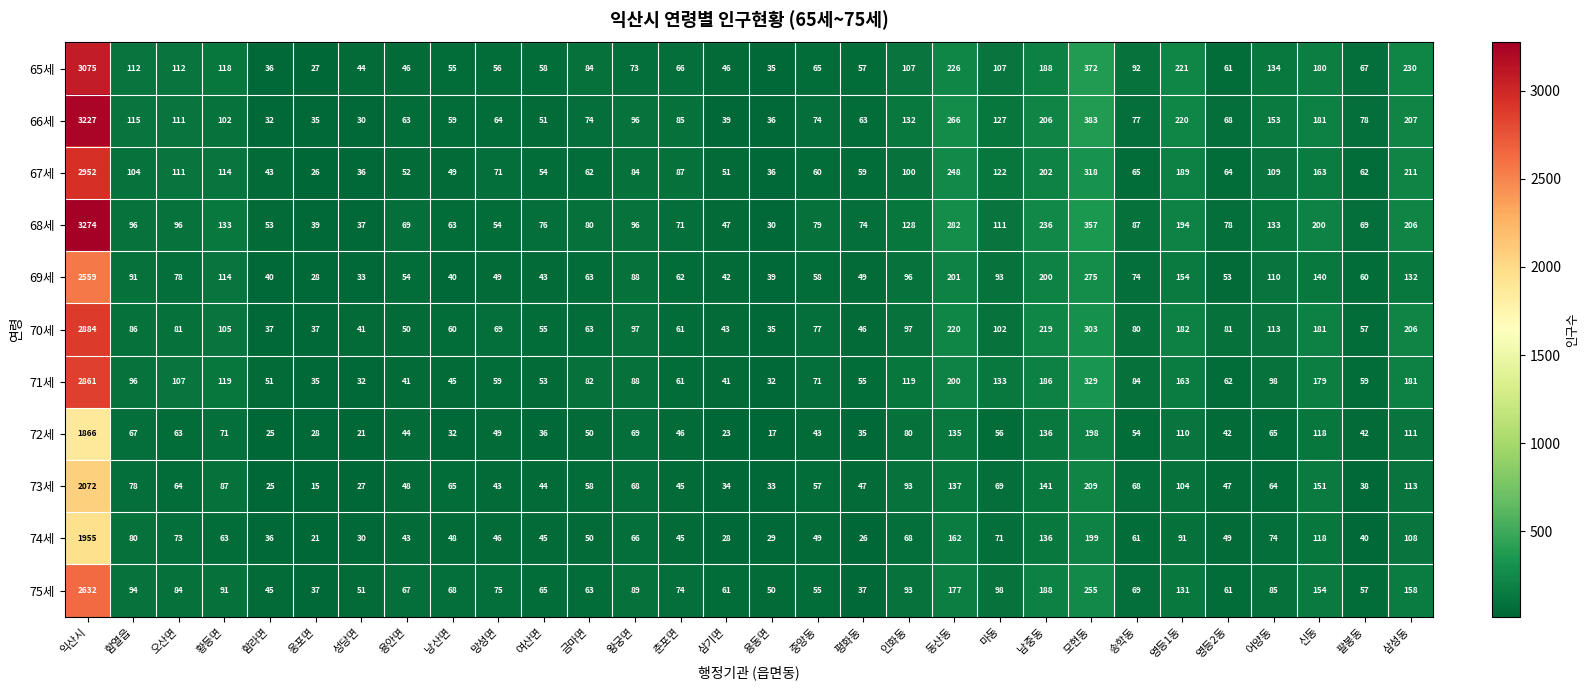

List the series in order of their peak value, lowest first.

72세, 74세, 73세, 69세, 75세, 71세, 70세, 67세, 65세, 66세, 68세